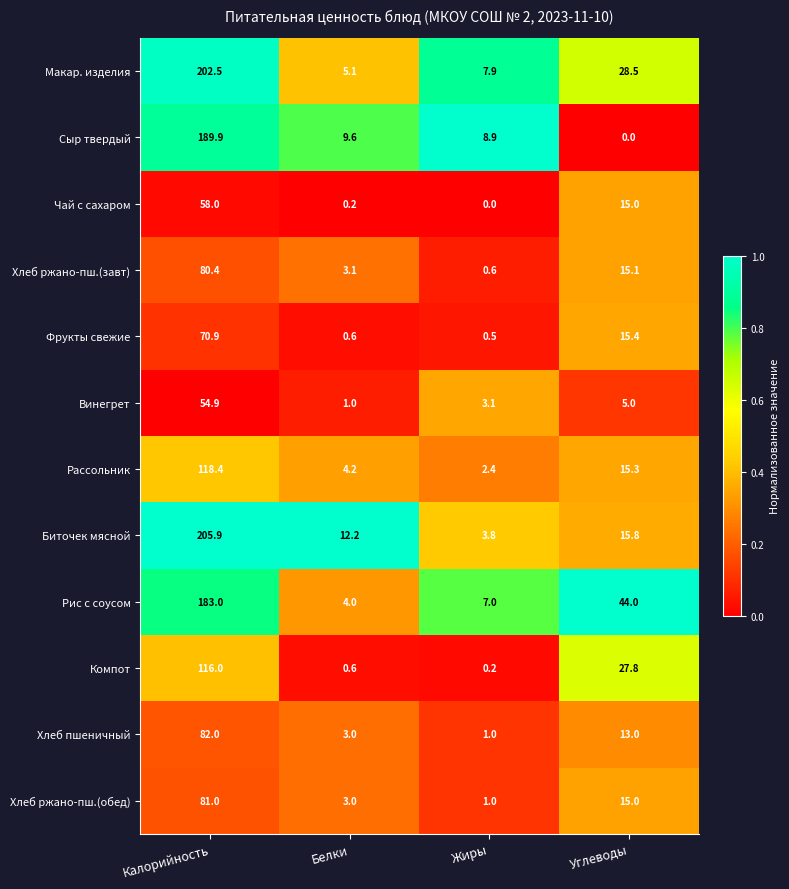

What is the sum of all Хлеб пшеничный values?

99.0